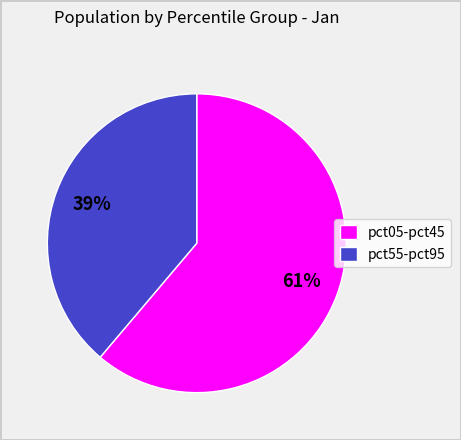

How many slices are in this pie chart?

2